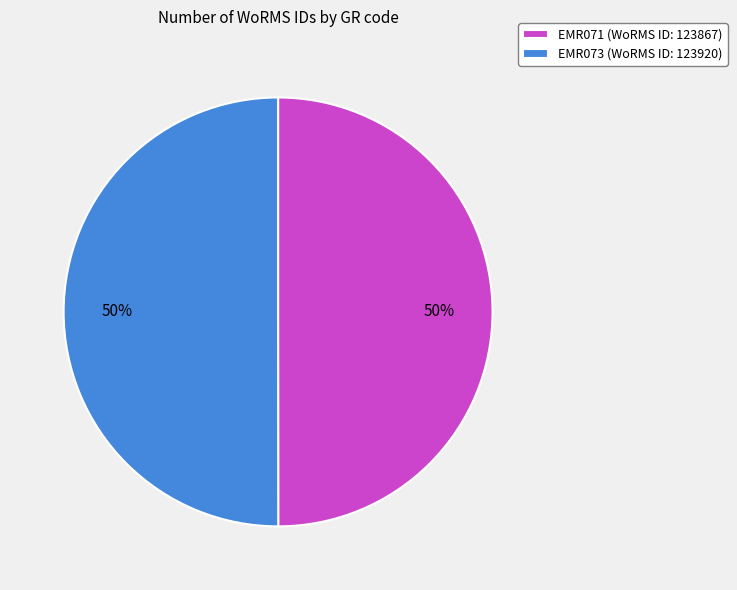

Approximately how many times larger is the value at EMR071 (WoRMS ID: 123867) compared to EMR073 (WoRMS ID: 123920)?

1.0